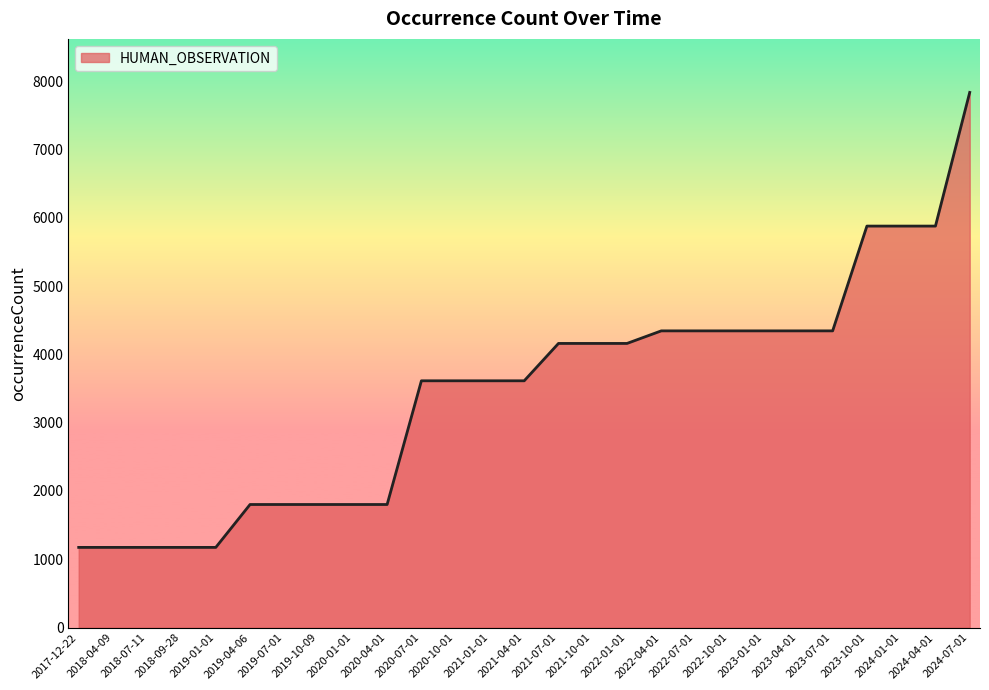

What is the smallest value displayed?

1174